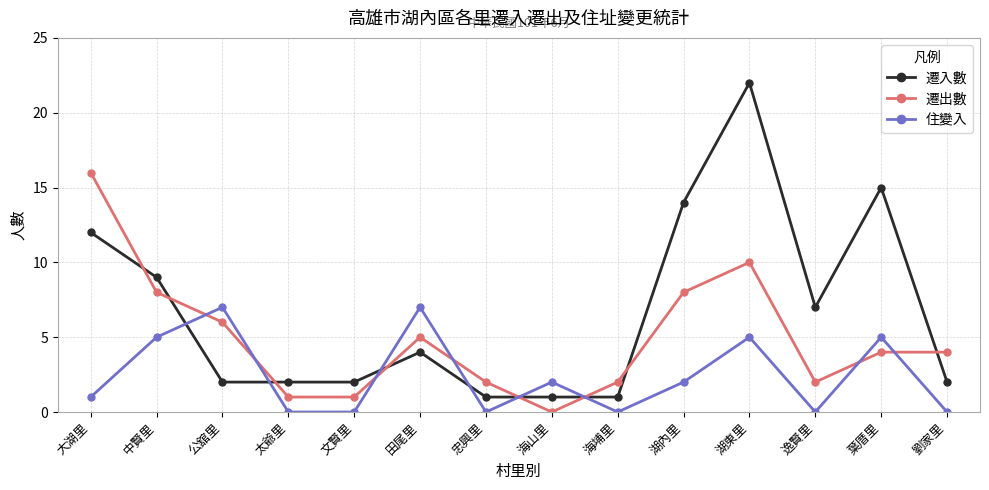

Between 公舘里 and 湖內里, which series saw the biggest shift?

遷入數